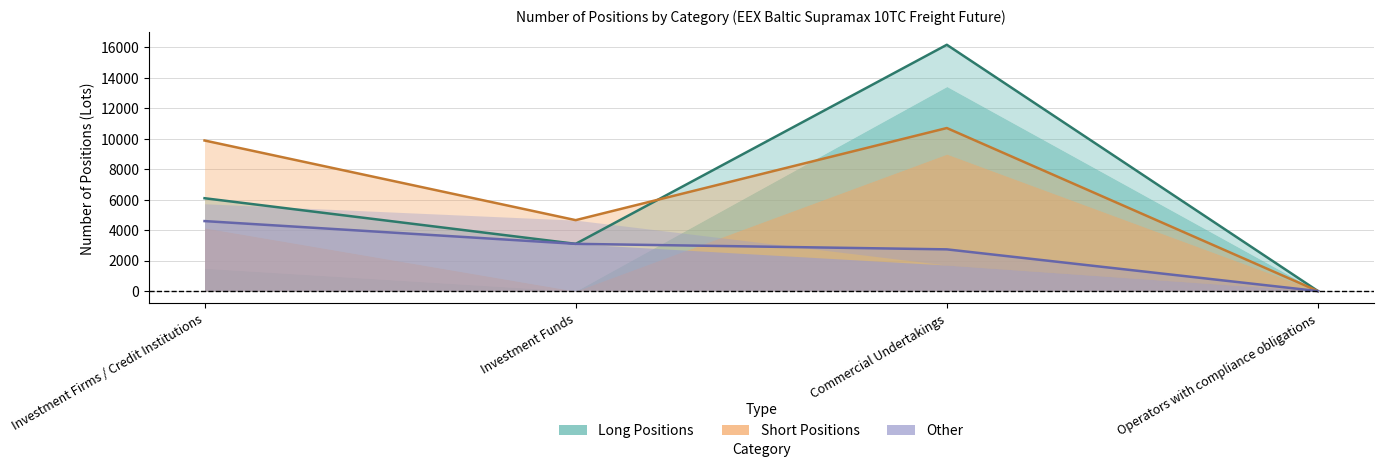

What is the label of the 1st point from the left?

Investment Firms / Credit Institutions